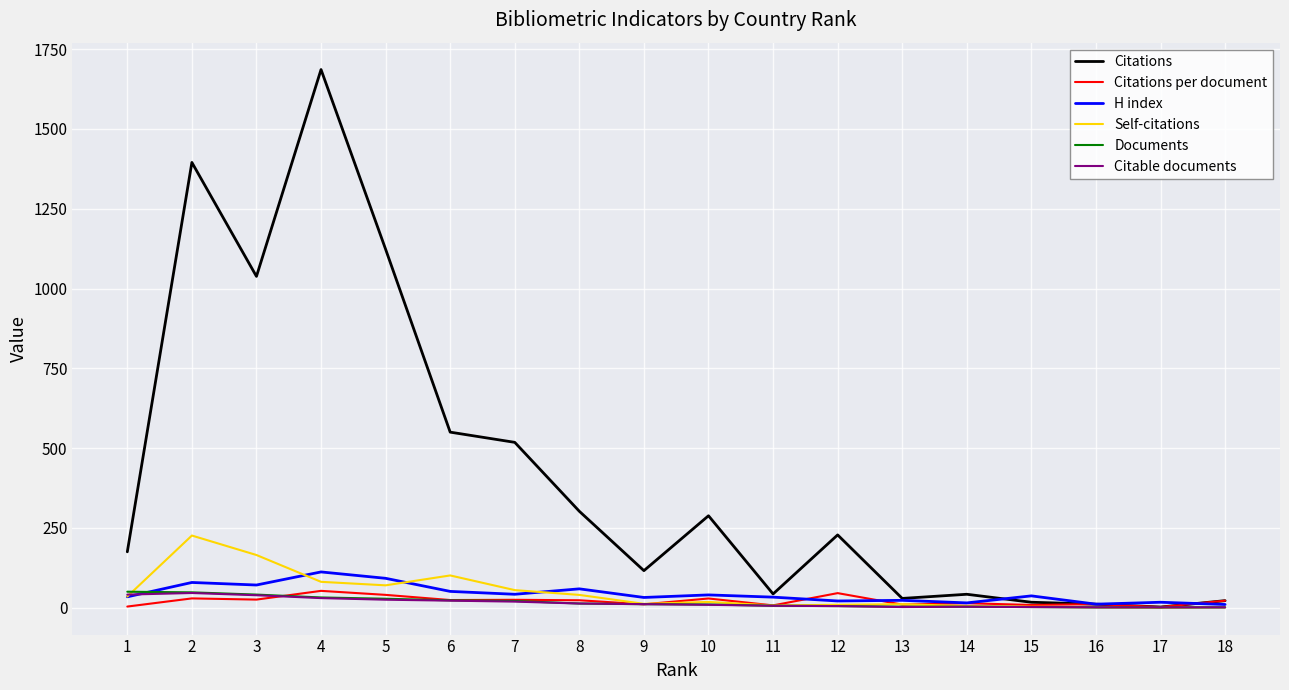

Which series has the largest range (max minus min)?

Citations